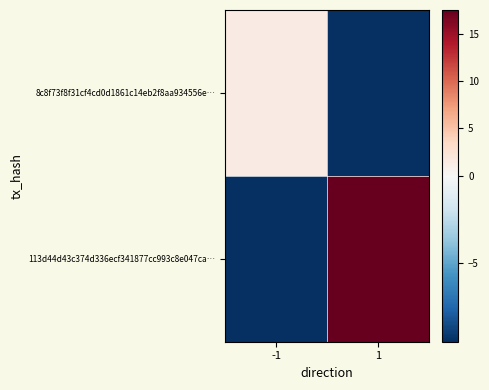

Reading left to right, extract all data points from this chart.

8c8f73f8f31cf4cd0d1861c14eb2f8aa934556e…: -1=1.5	1=-9.5
113d44d43c374d336ecf341877cc993c8e047ca…: -1=-9.5	1=17.5